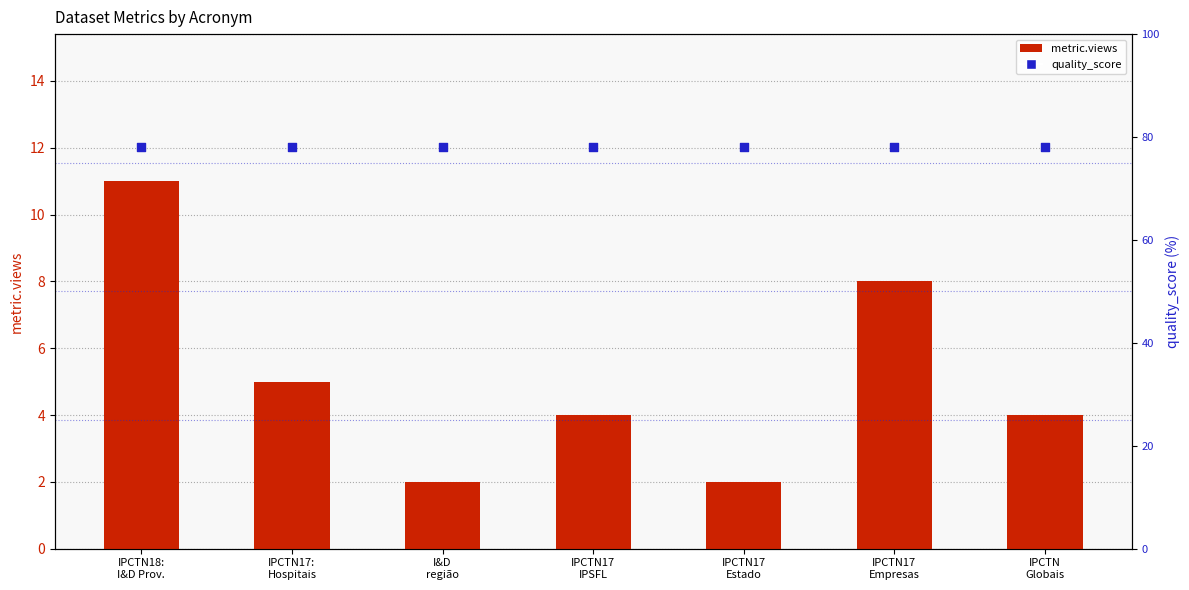

Which series reaches the minimum Y coordinate?

metric.views